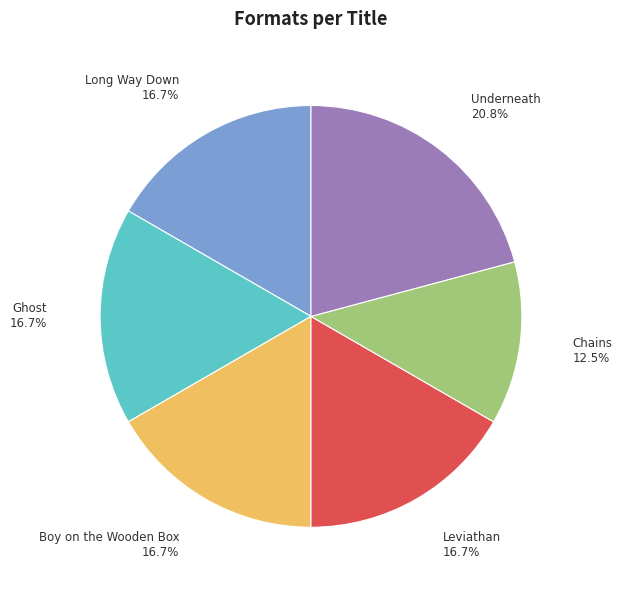

How many slices are in this pie chart?

6